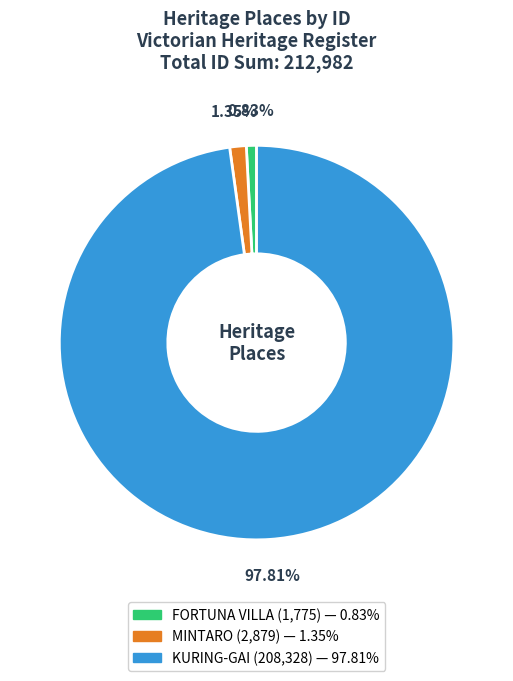

To the nearest percent, what portion does MINTARO represent?

1%